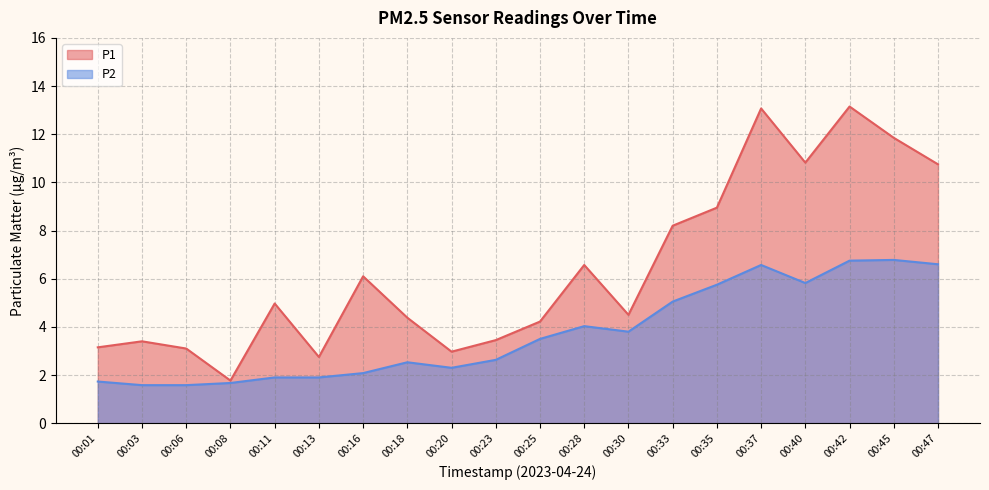

List the series in order of their peak value, lowest first.

P2, P1